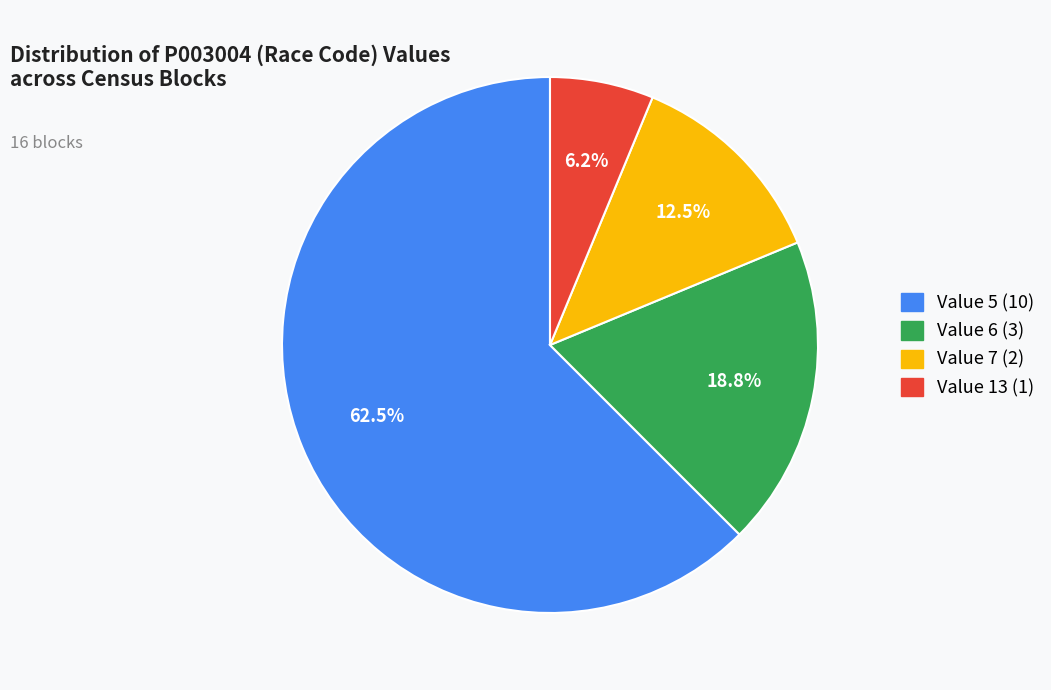

Is there any slice that represents more than half of the pie?

Yes